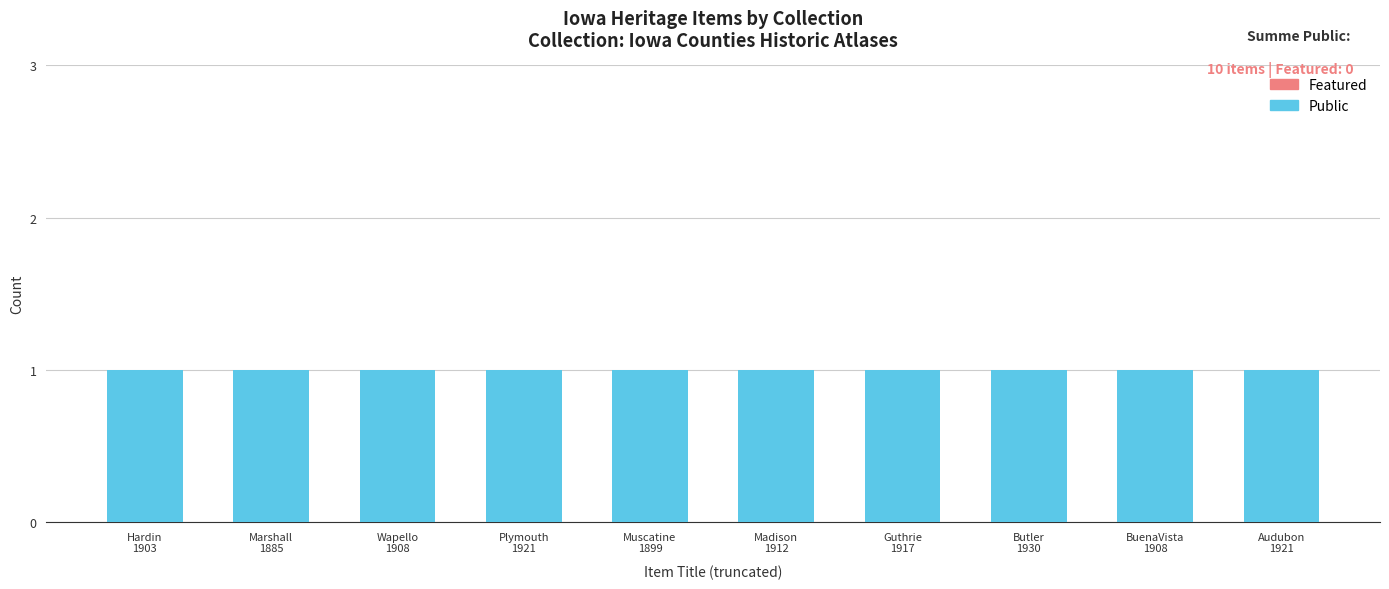

Are the bars horizontal?

No